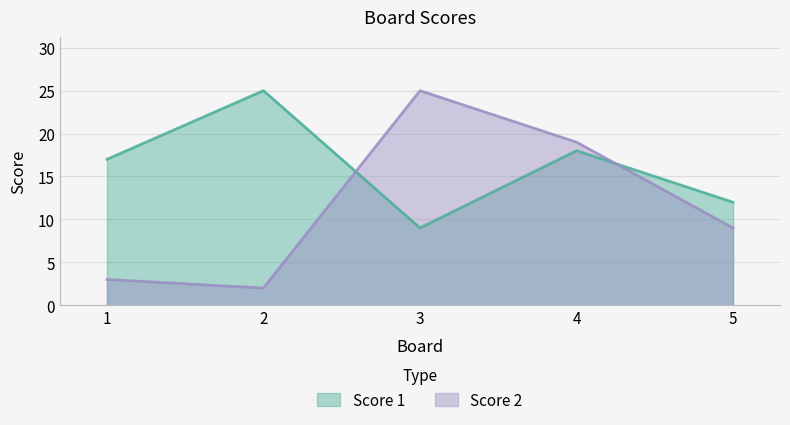

At how many categories does at least one series exceed 9?

5